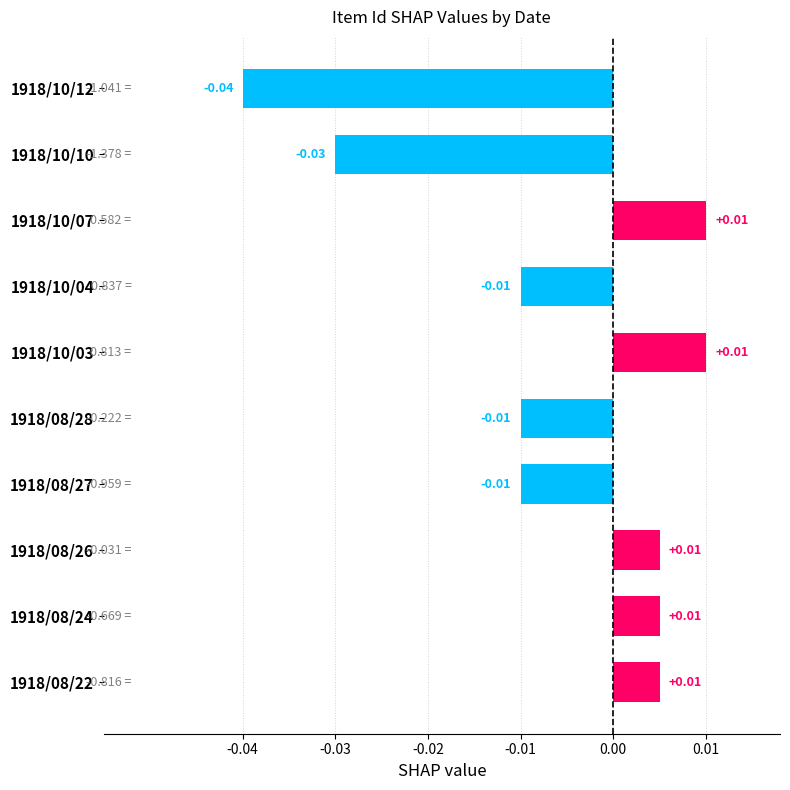

Which has a higher value, 1918/10/03 or 1918/10/10?

1918/10/03